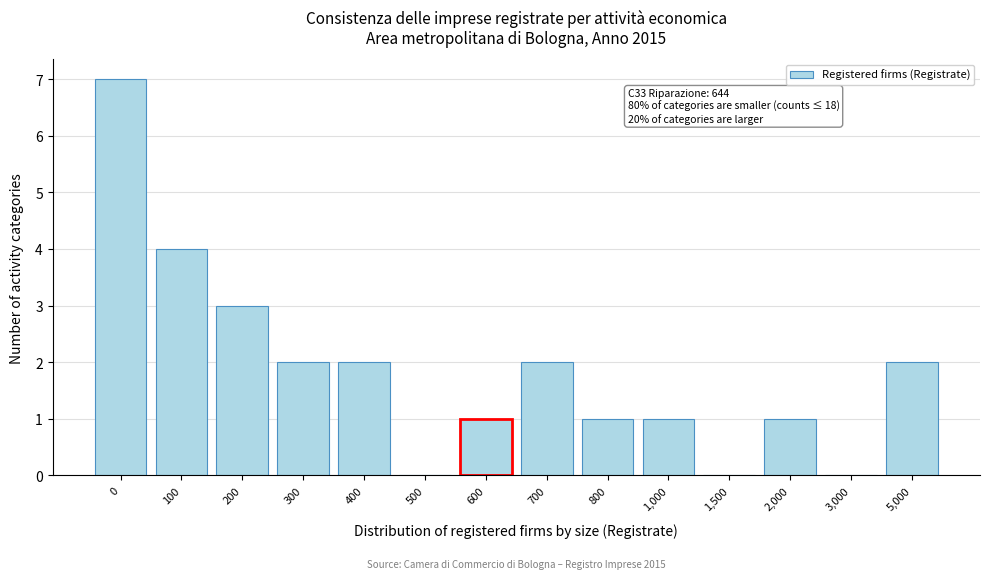

Reading right to left, list all the values displayed in this chart.

5,000=2	3,000=0	2,000=1	1,500=0	1,000=1	800=1	700=2	600=1	500=0	400=2	300=2	200=3	100=4	0=7